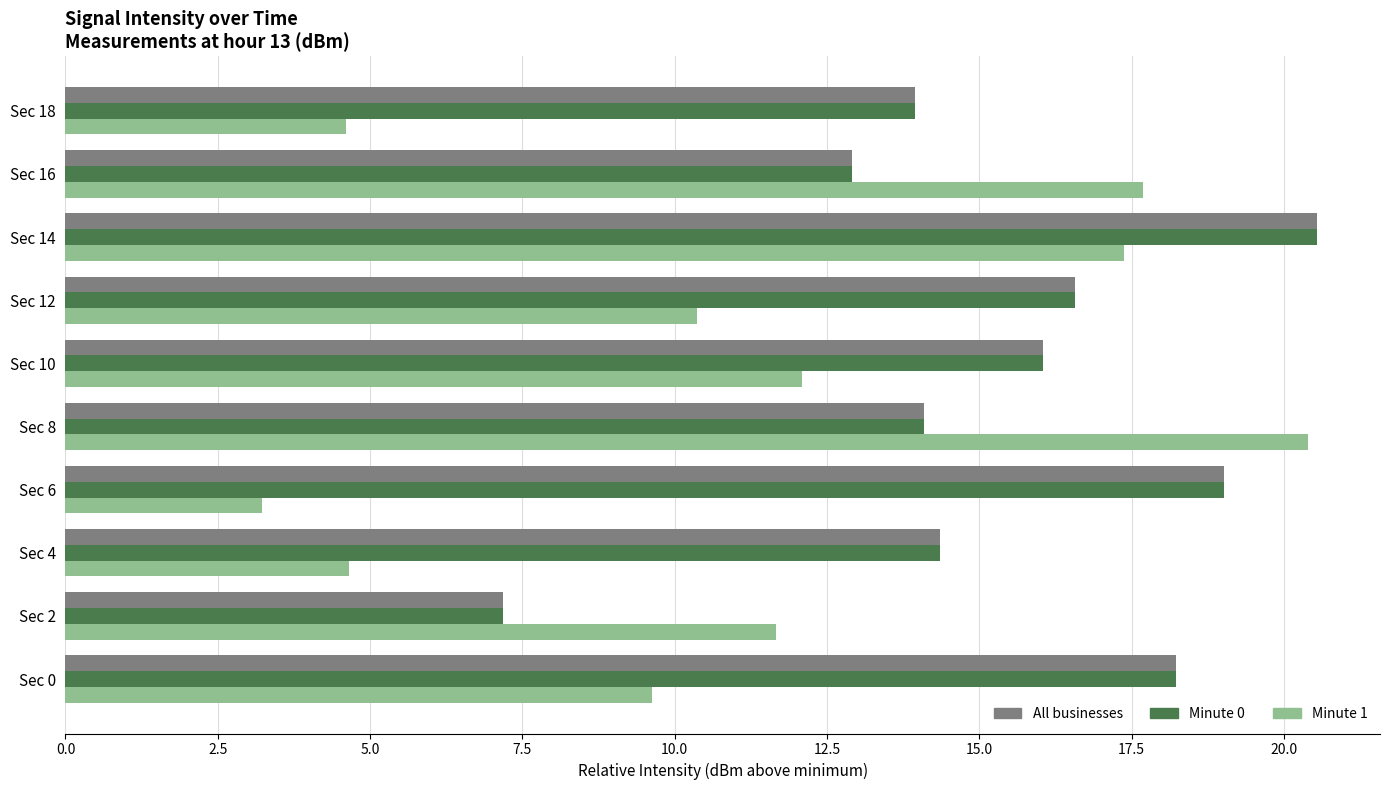

Where is All businesses nearest to the value 13?

Sec 16